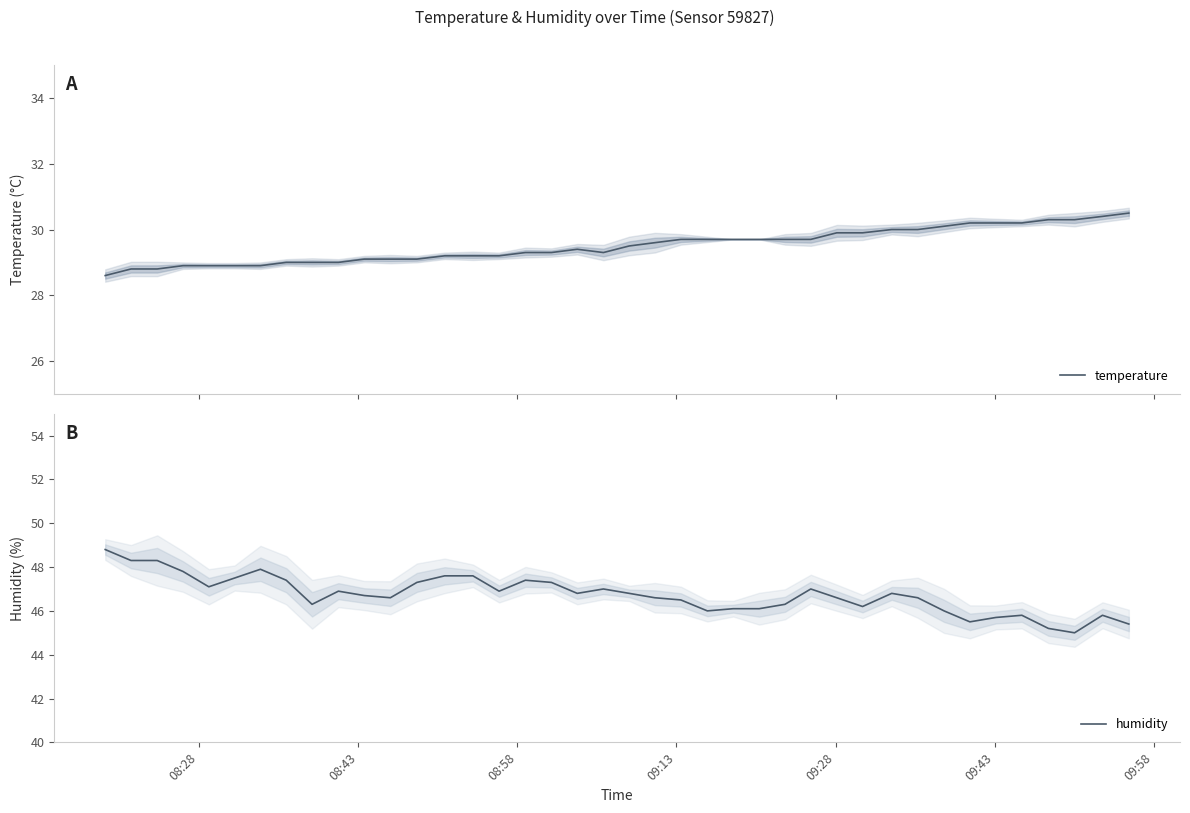

How many values in the temperature series are below 29?

7